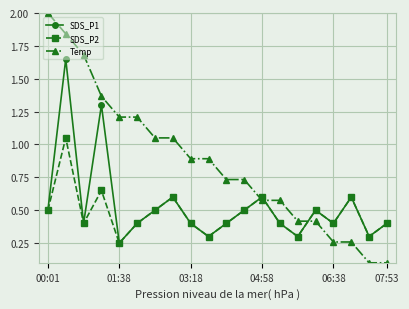

List the series in order of their overall mean, lowest first.

SDS_P2, SDS_P1, Temp